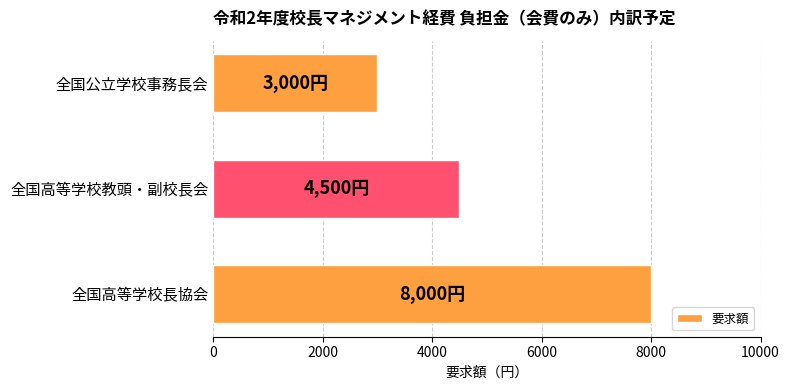

True or false: the data shows 3000 at 全国公立学校事務長会.

True